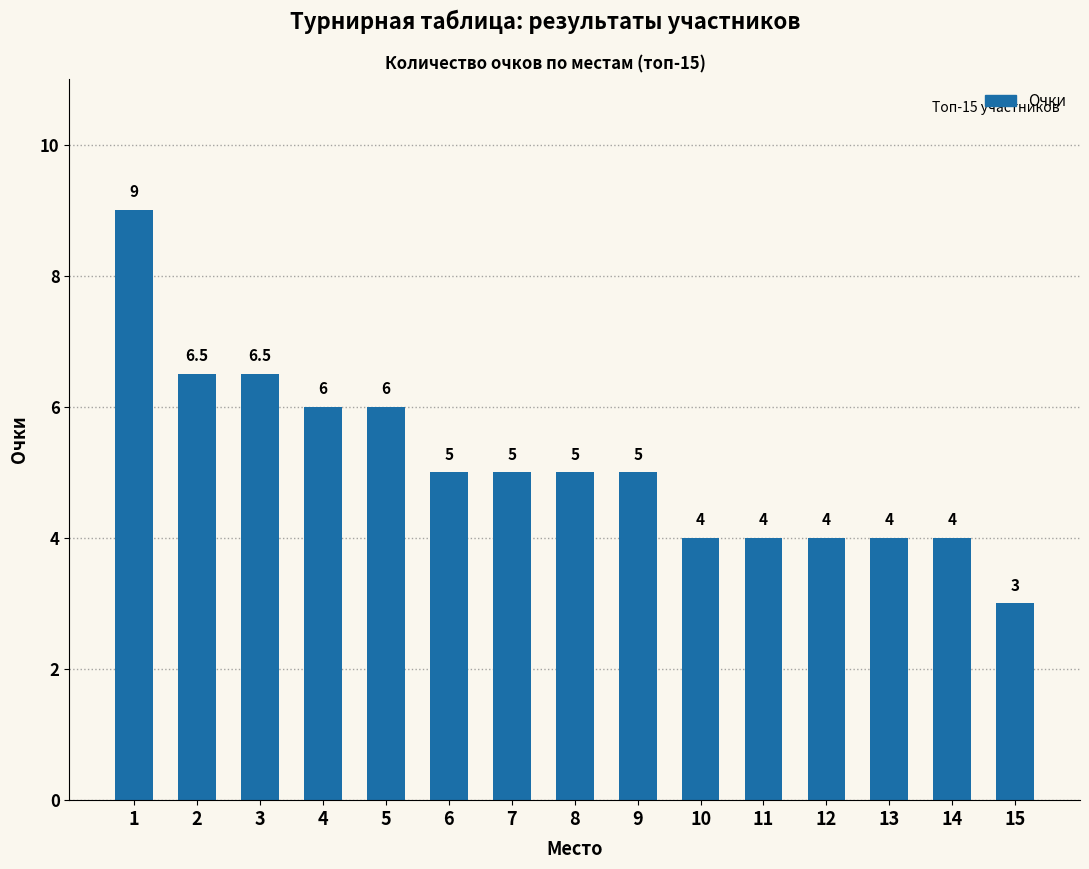

True or false: the data shows 6.0 at 10.

False